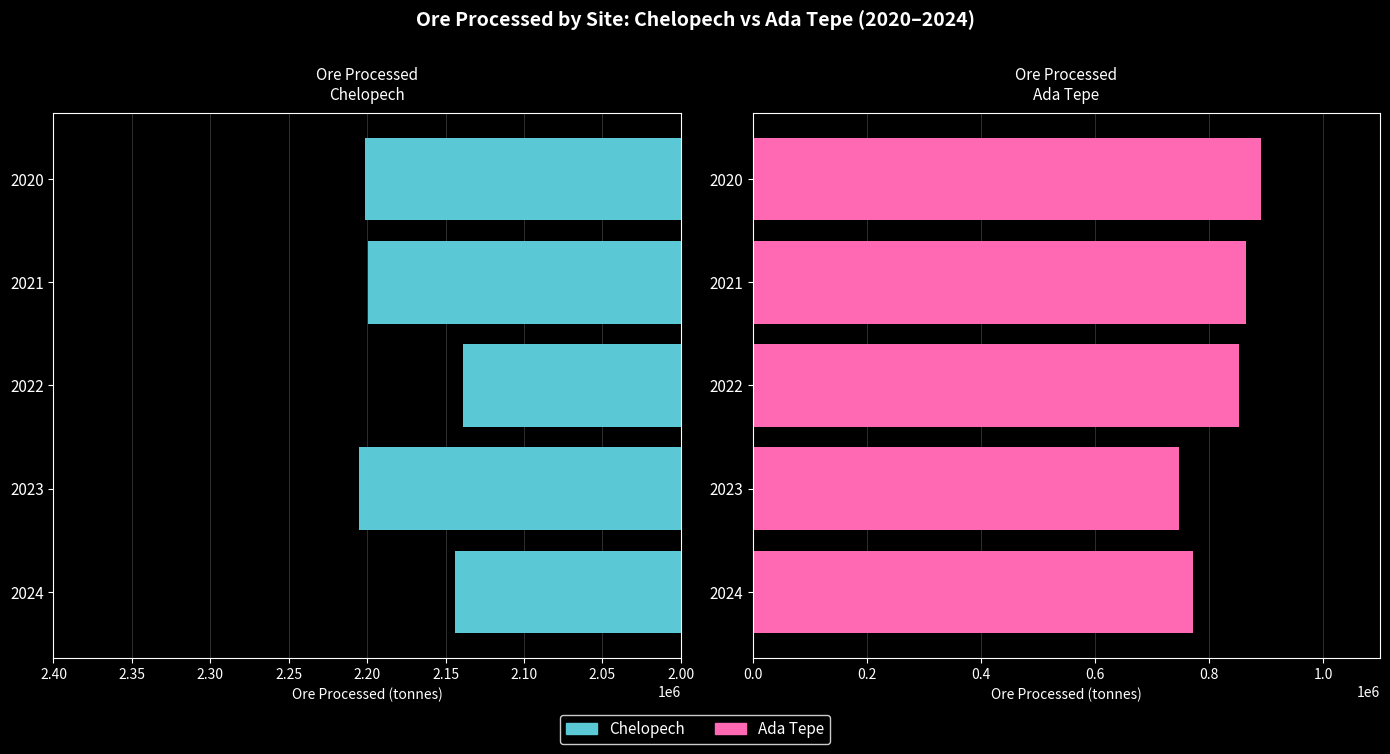

What are all the series names shown in the legend?

Chelopech, Ada Tepe